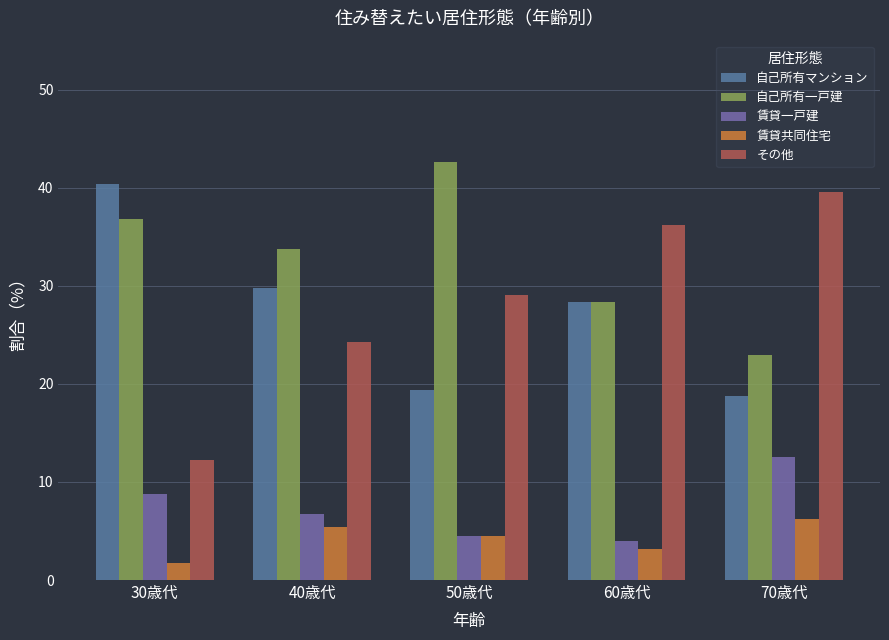

How many distinct data groups are displayed?

5